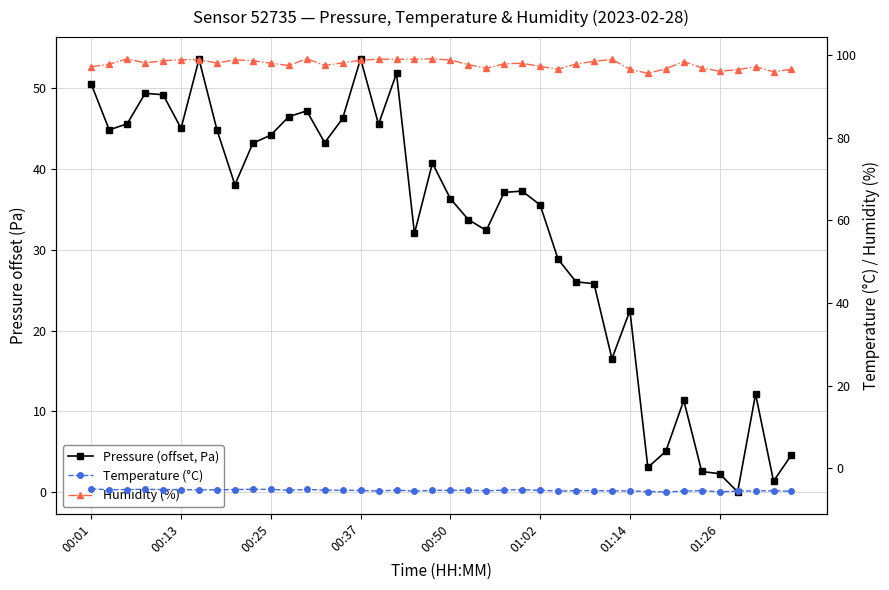

What are all the series names shown in the legend?

Pressure (offset, Pa), Temperature (°C), Humidity (%)